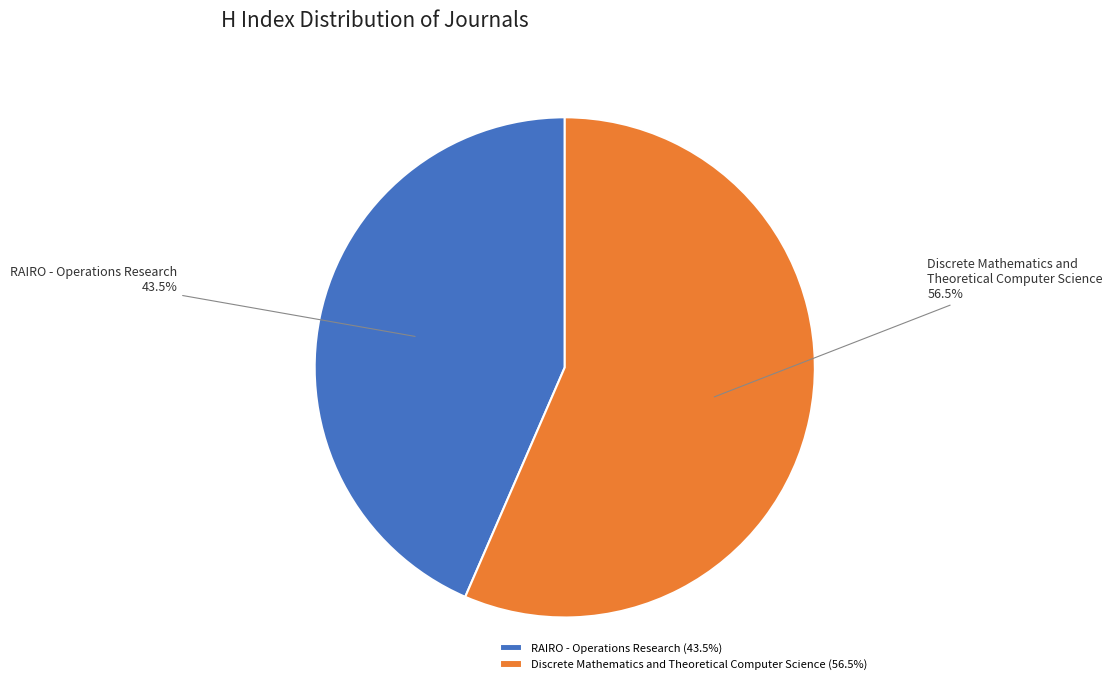

Between RAIRO - Operations Research and Discrete Mathematics and Theoretical Computer Science, which is larger?

Discrete Mathematics and Theoretical Computer Science